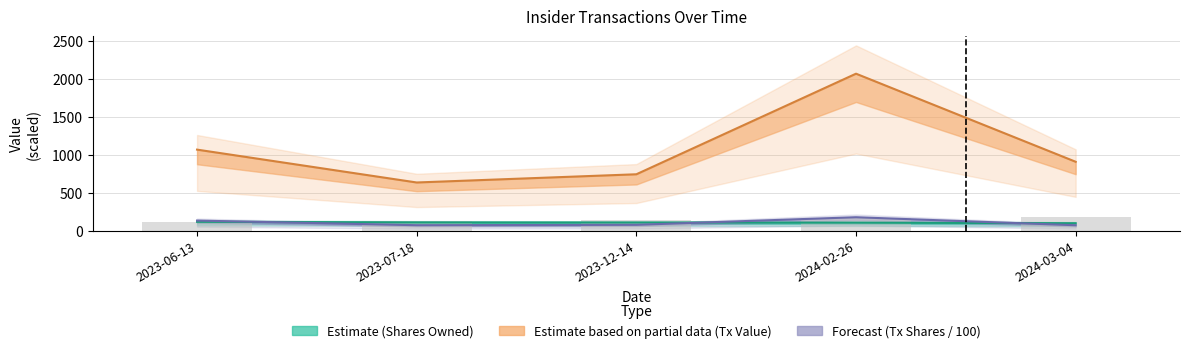

What is the label of the 5th bar from the left?

2024-03-04